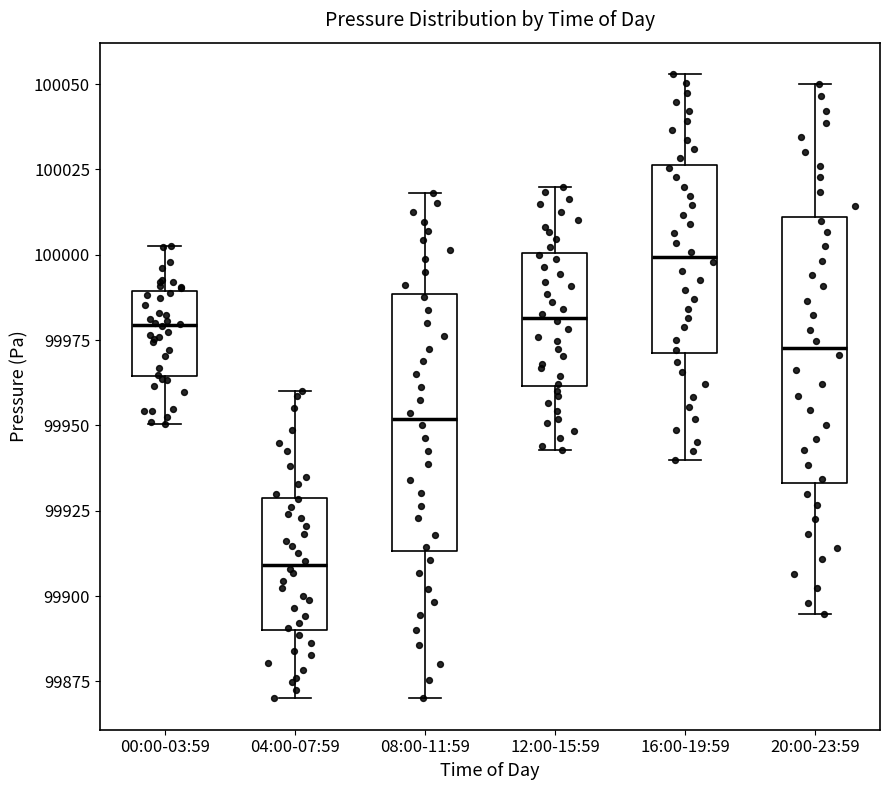

Where does the lower whisker of the box for 04:00-07:59 end on the y-axis? The values are not printed on the chart, so give them approximately, as read against the axis.

99870